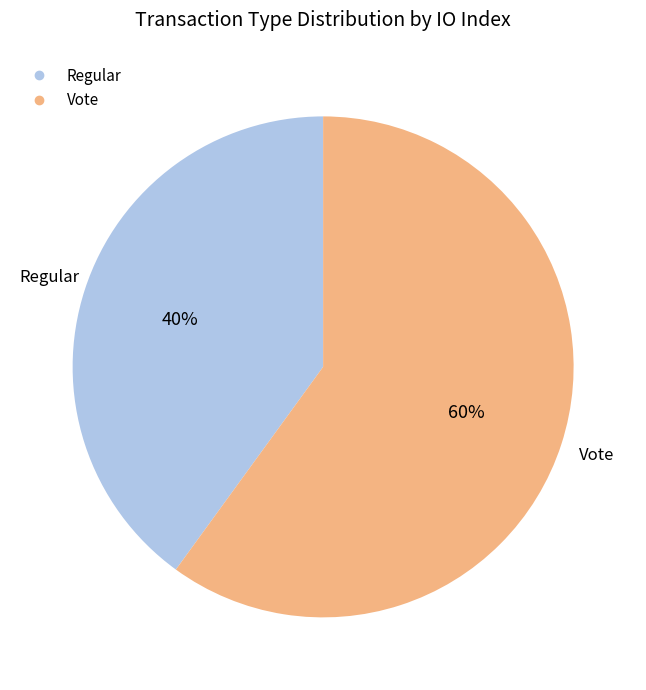

Is it true that Regular is 28% of the pie?

False